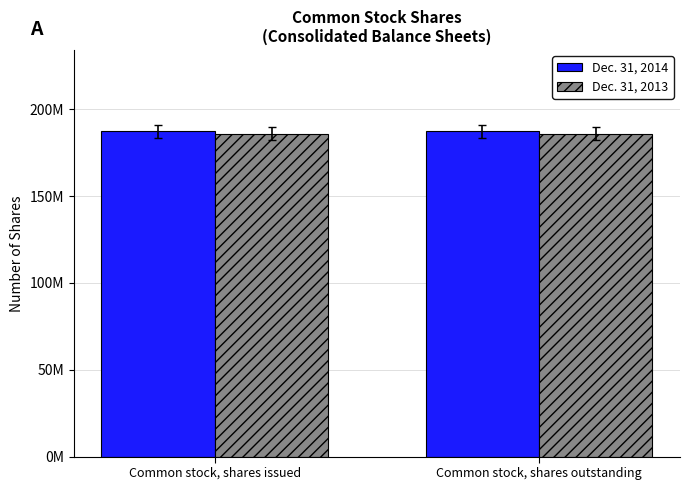

What are all the series names shown in the legend?

Dec. 31, 2014, Dec. 31, 2013